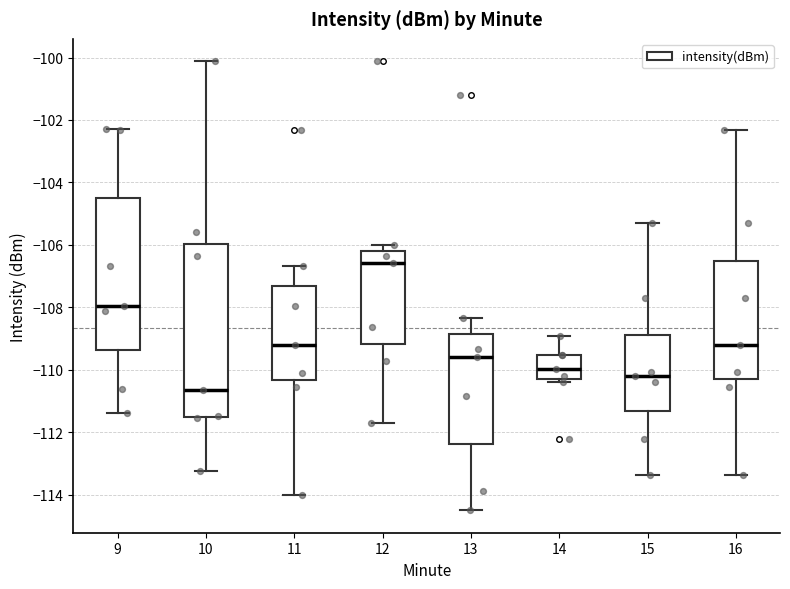

Reading left to right, transcribe this box plot: for each box, give where its median line is, the range the box spans, and where its two whiskers end, as read against the y-axis. The values are not printed on the chart, so give them approximately, as read against the axis.

9: median -108.0, box -109.4 to -104.4, whiskers -111.4 to -102.4
10: median -110.6, box -111.6 to -106.0, whiskers -113.2 to -100.2
11: median -109.2, box -110.4 to -107.4, whiskers -114.0 to -106.6
12: median -106.6, box -109.2 to -106.2, whiskers -111.8 to -106.0
13: median -109.6, box -112.4 to -108.8, whiskers -114.6 to -108.4
14: median -110.0, box -110.2 to -109.6, whiskers -110.4 to -109.0
15: median -110.2, box -111.4 to -108.8, whiskers -113.4 to -105.4
16: median -109.2, box -110.4 to -106.6, whiskers -113.4 to -102.4